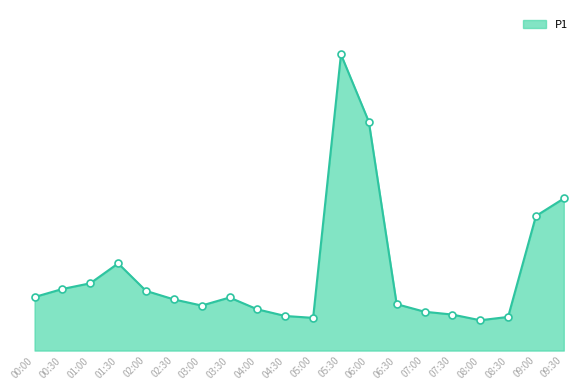

Is this an area chart (filled region under the line)?

Yes